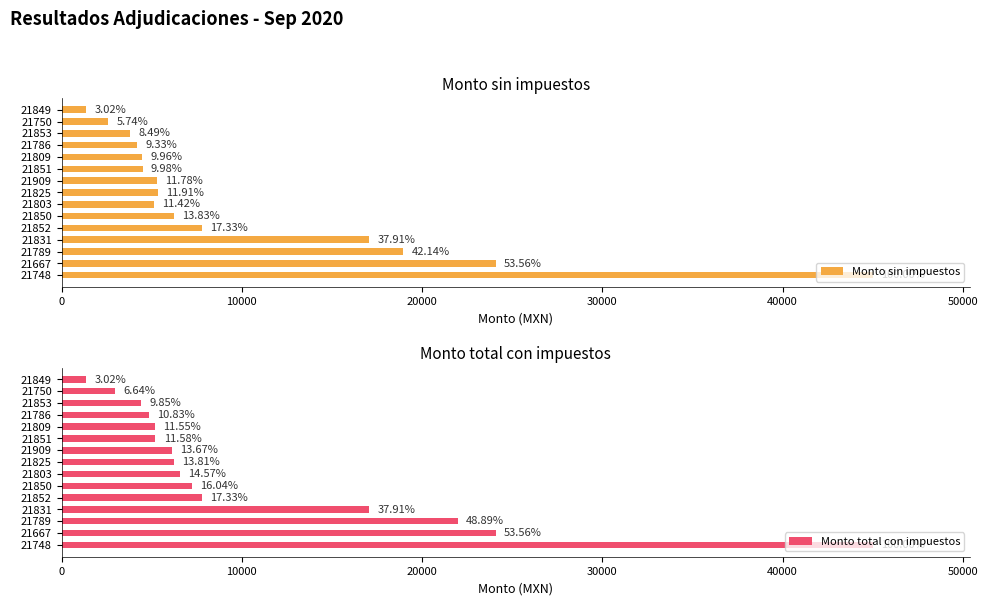

Reading left to right, transcribe all the data shown in this chart.

Monto sin impuestos: 45000.0	24100.0	18964.7	17061.0	7799.3	6224.1	5137.9	5357.8	5301.7	4491.7	4481.9	4200.0	3820.9	2585.1	1360.0
Monto total con impuestos: 45000.0	24100.0	21999.0	17061.0	7799.3	7220.0	6556.0	6215.0	6150.0	5210.4	5199.0	4872.0	4432.2	2989.4	1360.0